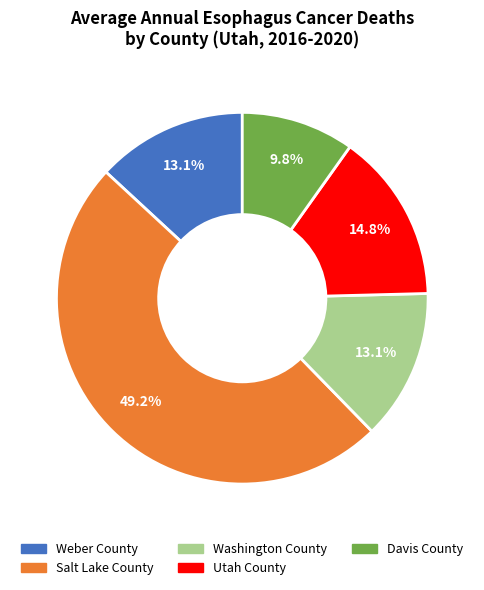

To the nearest percent, what is the average slice percentage?

20%